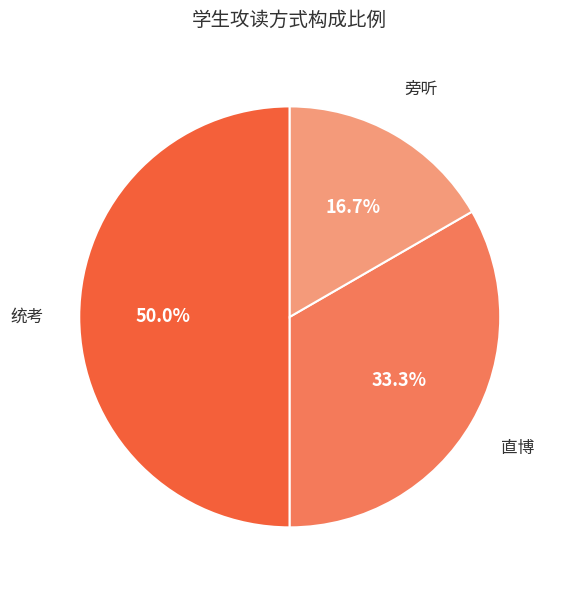

The 旁听 slice represents 2% of the pie. True or false?

False